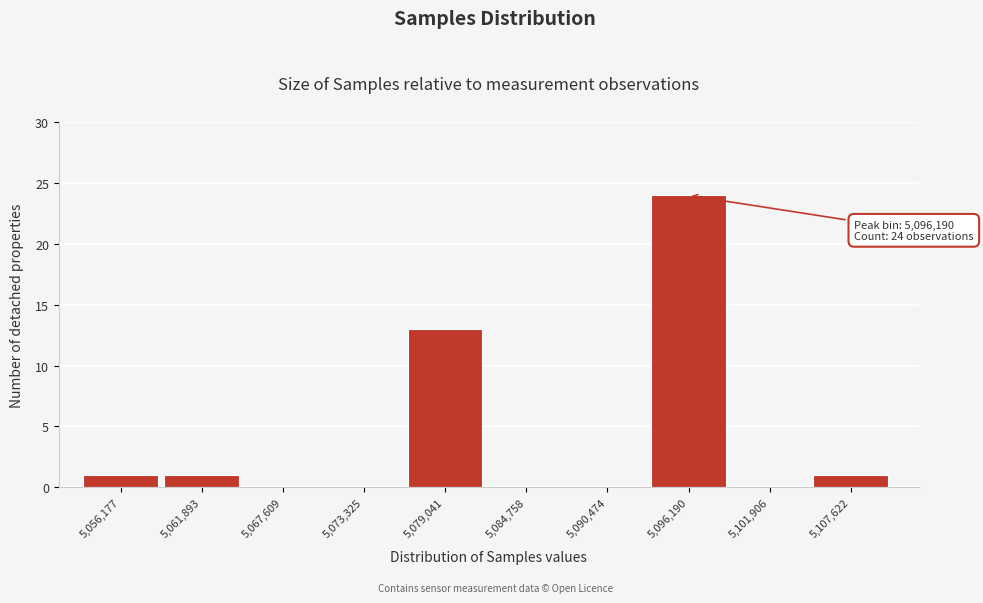

Reading left to right, extract all data points from this chart.

5,056,177=1	5,061,893=1	5,067,609=0	5,073,325=0	5,079,041=13	5,084,758=0	5,090,474=0	5,096,190=24	5,101,906=0	5,107,622=1